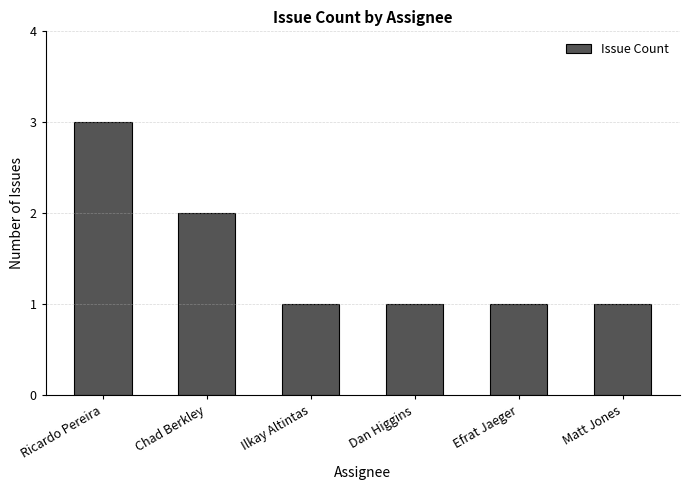

Reading left to right, list all the values displayed in this chart.

3	2	1	1	1	1